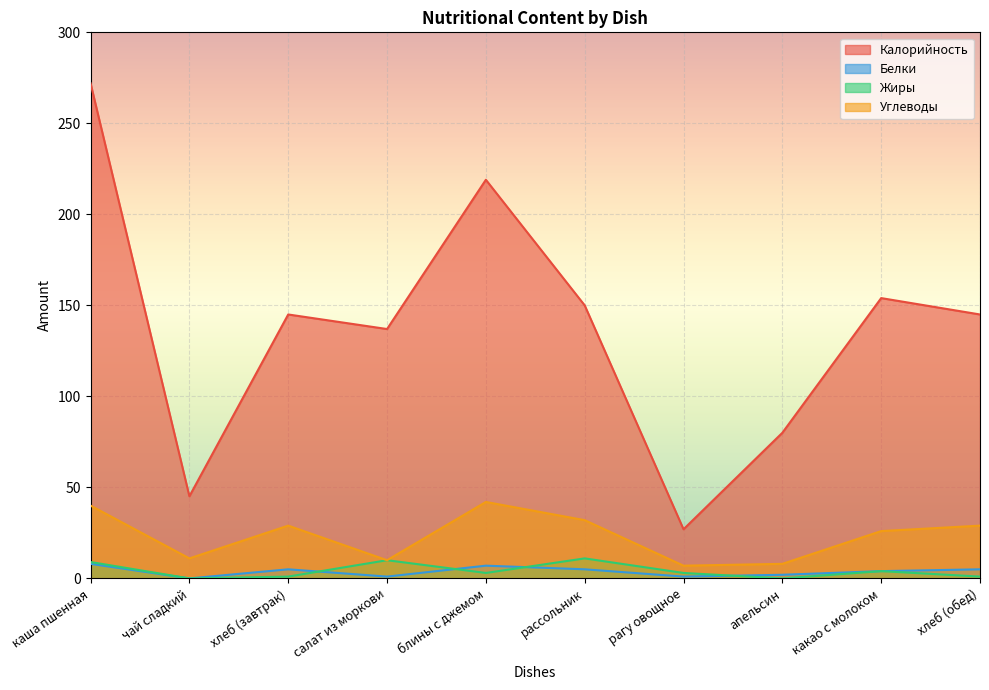

What is the label of the 8th point from the right?

хлеб (завтрак)